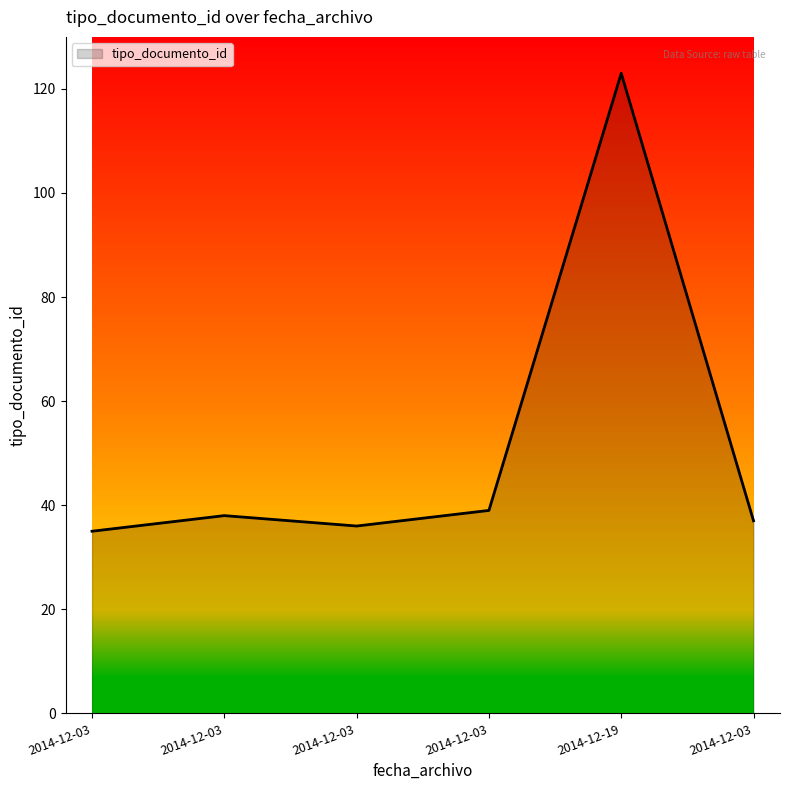

What is the sum of all values?

308